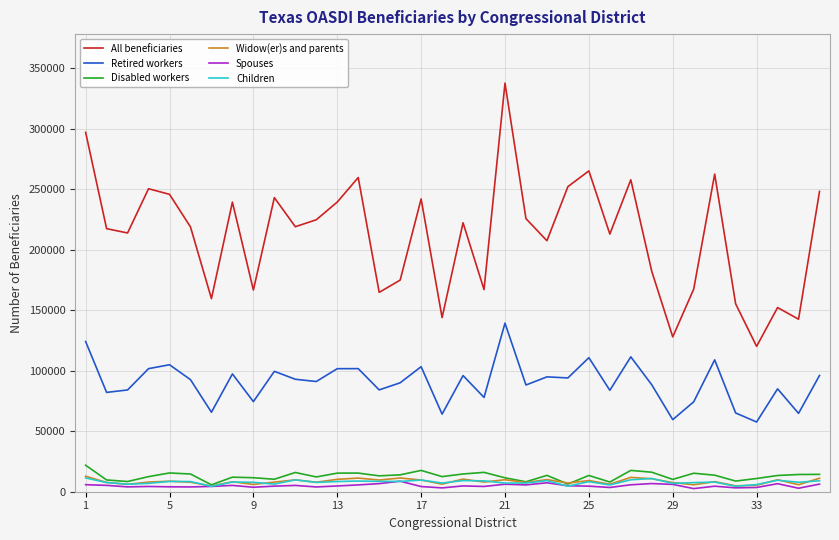

What is the minimum value for Widow(er)s and parents?

4678